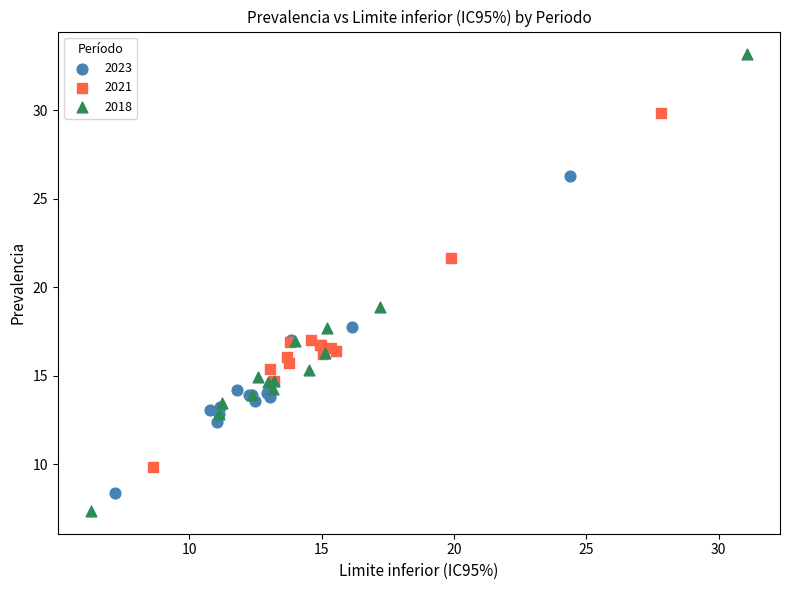

What are all the series names shown in the legend?

2023, 2021, 2018